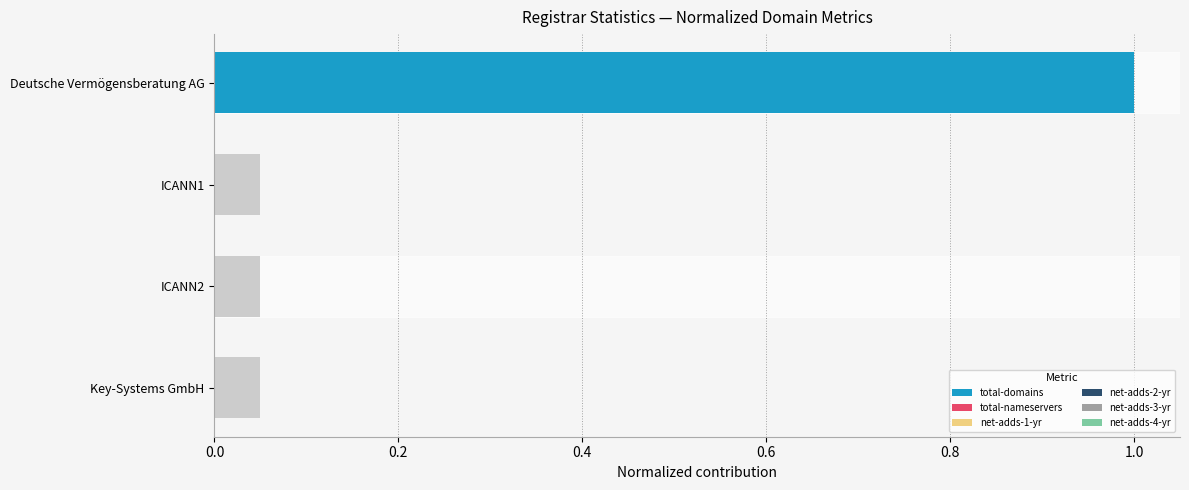

Is it true that total-domains equals 1 at ICANN2?

False